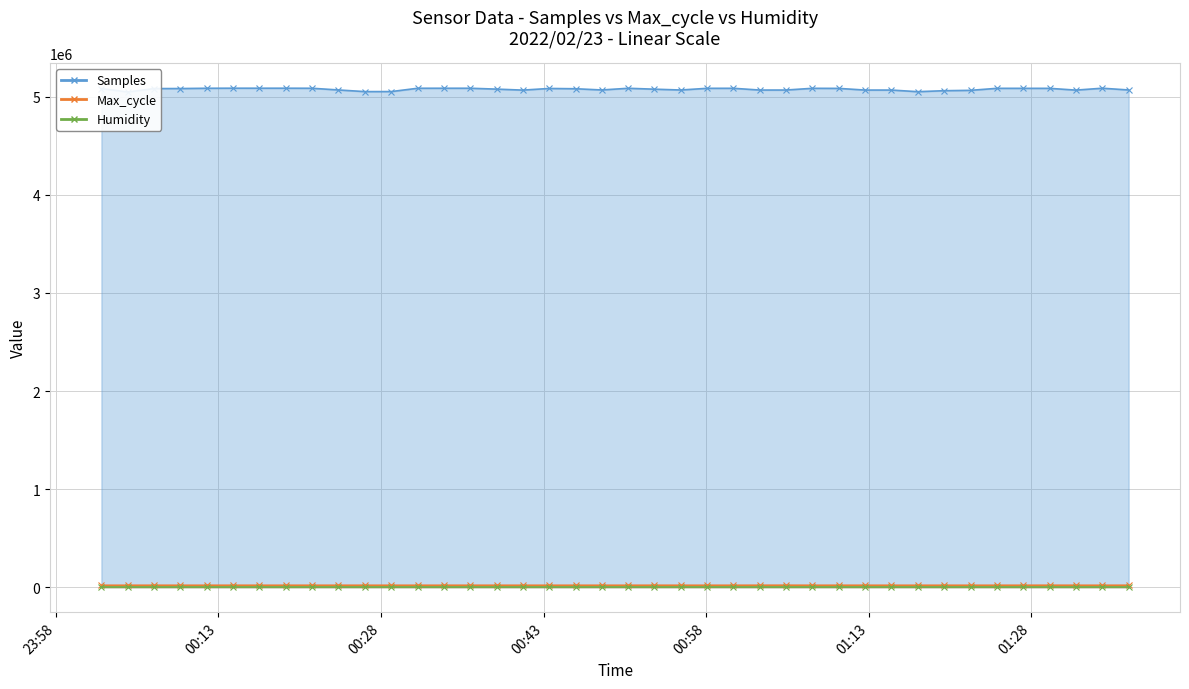

Read the Max_cycle value at 2022/02/23 01:32:07.

19909.0